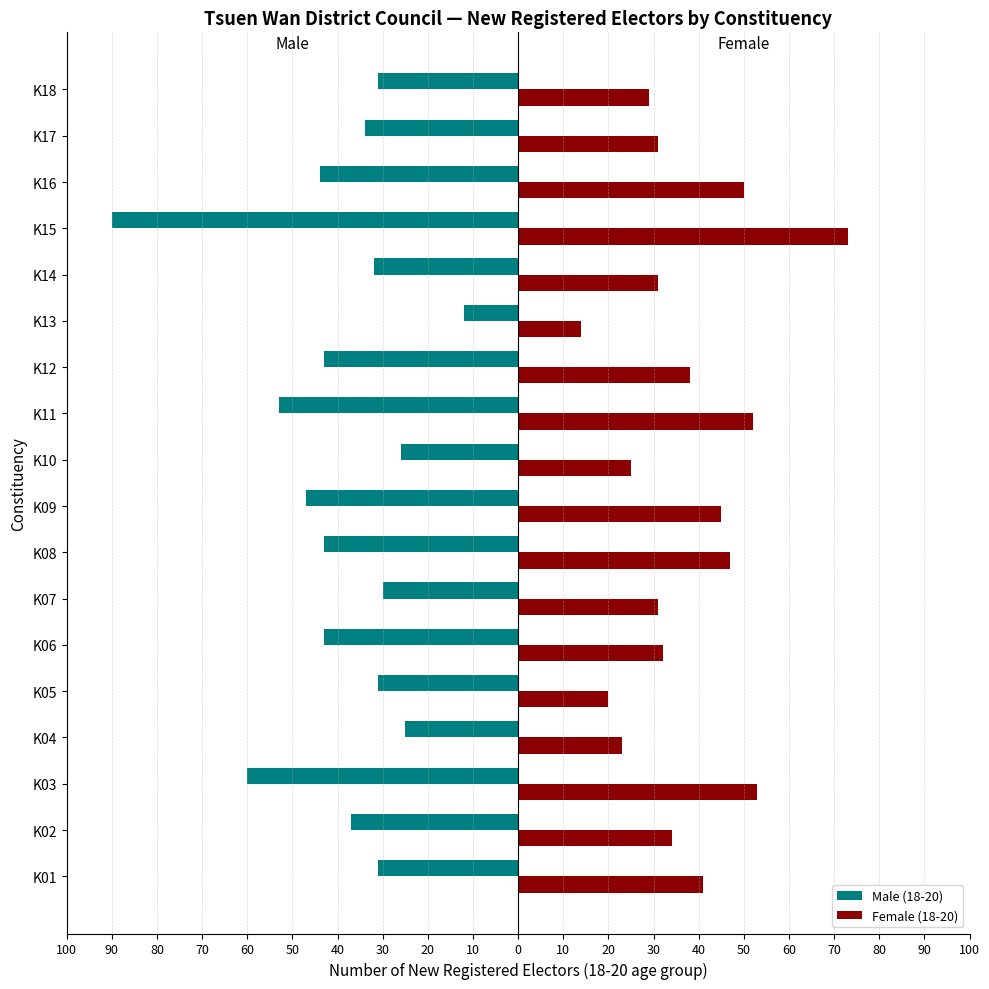

What are all the series names shown in the legend?

Male (18-20), Female (18-20)